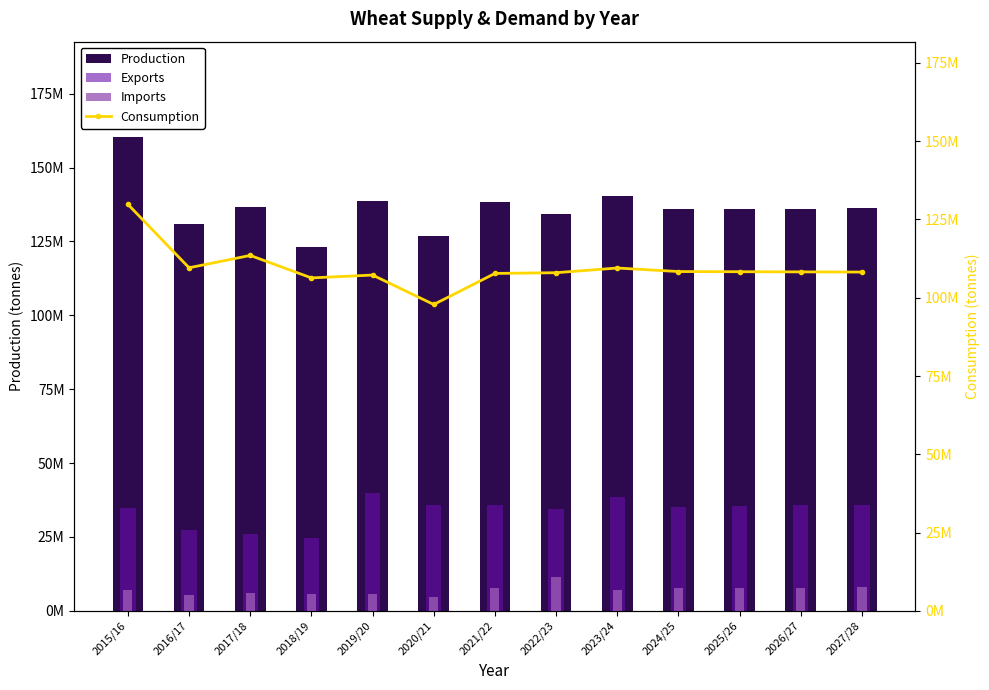

What are all the series names shown in the legend?

Production, Exports, Imports, Consumption